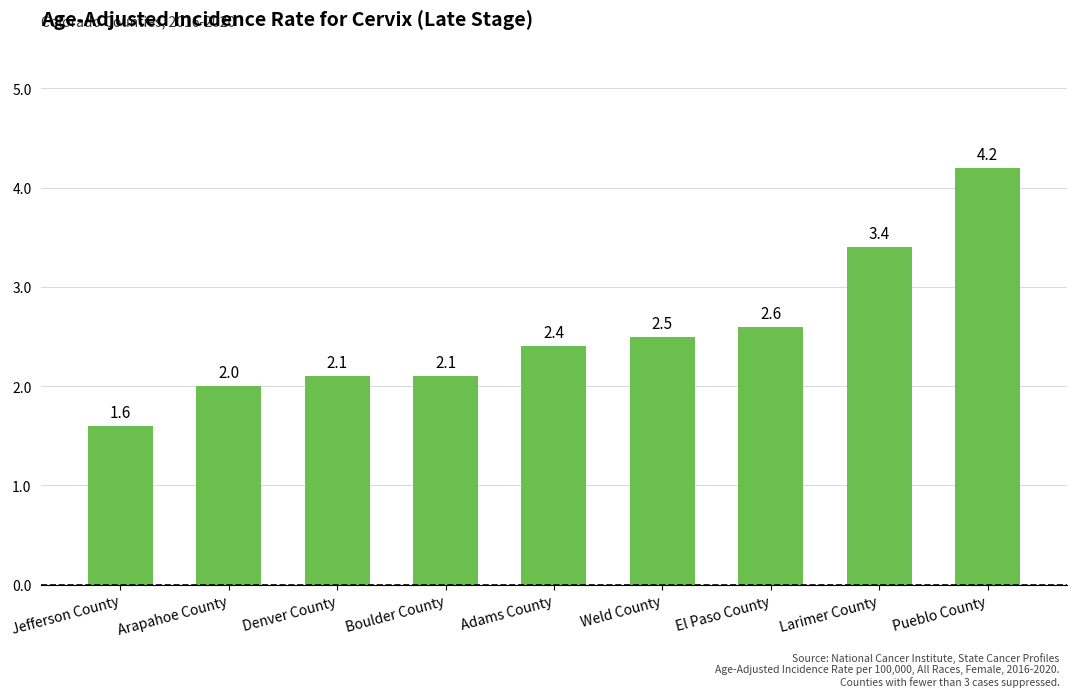

Reading left to right, transcribe all the data shown in this chart.

1.6	2.0	2.1	2.1	2.4	2.5	2.6	3.4	4.2